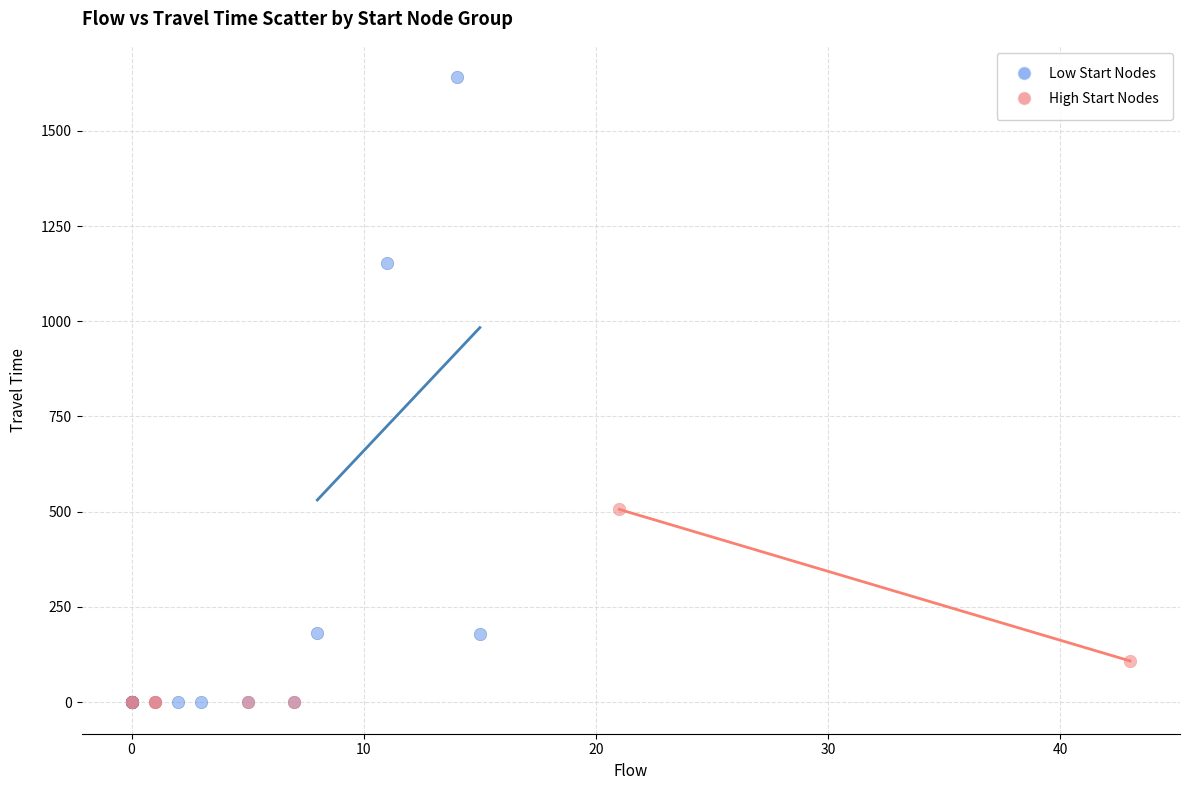

Which series has the largest Y range (max minus min)?

Low Start Nodes